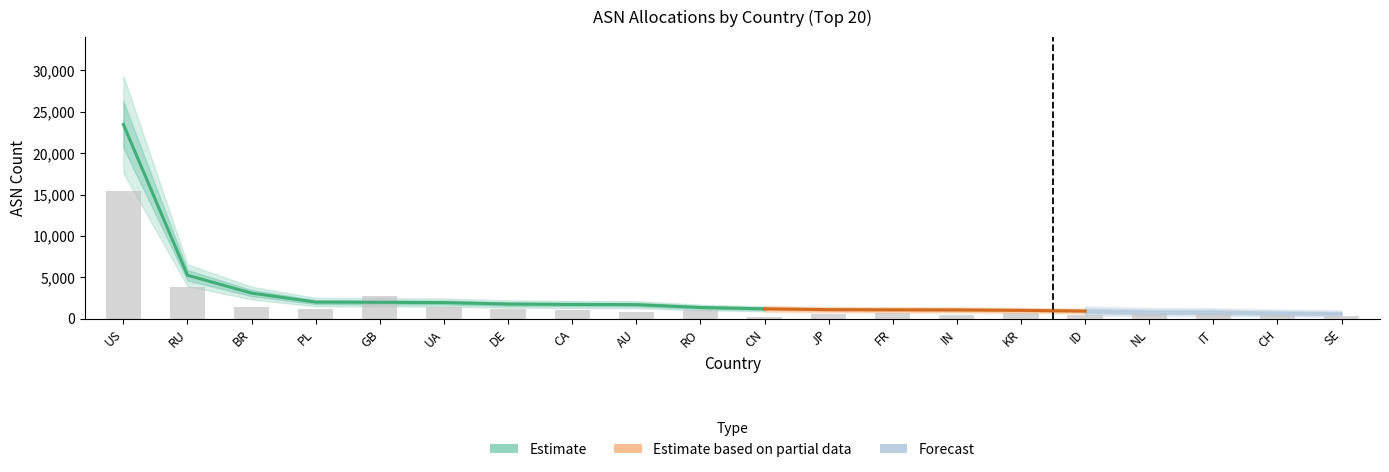

What is the difference between the maximum and minimum values in the Advertised ASNs series?

15148